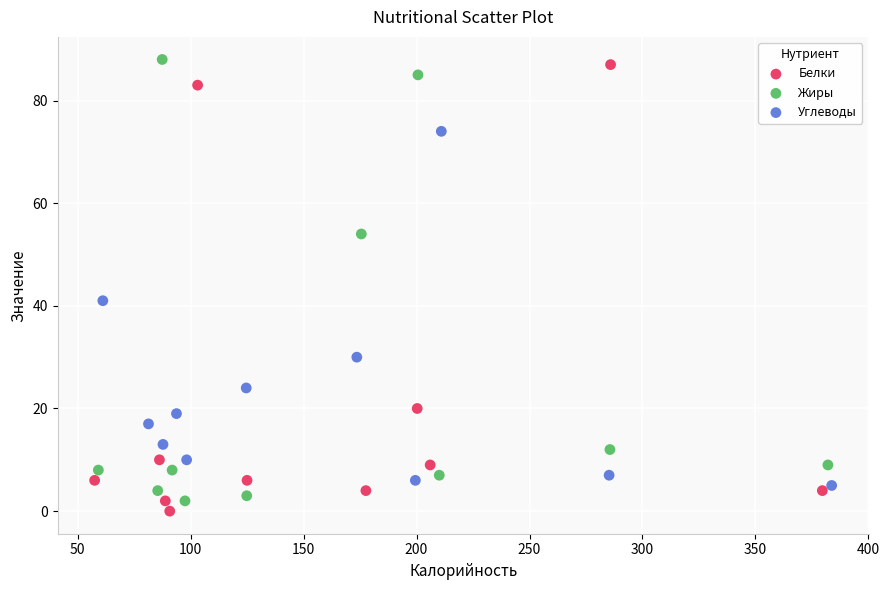

Which series reaches the maximum Y coordinate?

Жиры